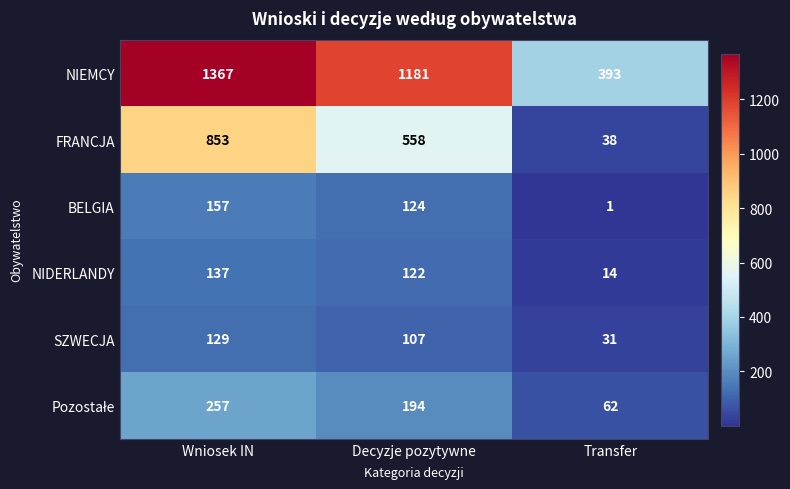

How many data points does each series have?

3